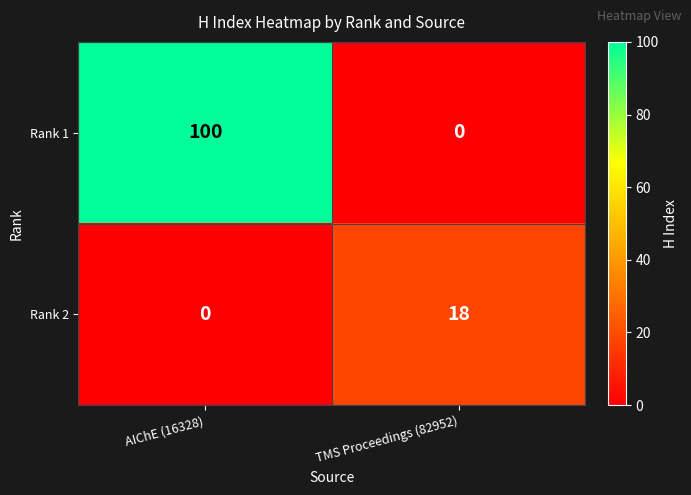

Rank the series by their maximum value, from highest to lowest.

Rank 1, Rank 2